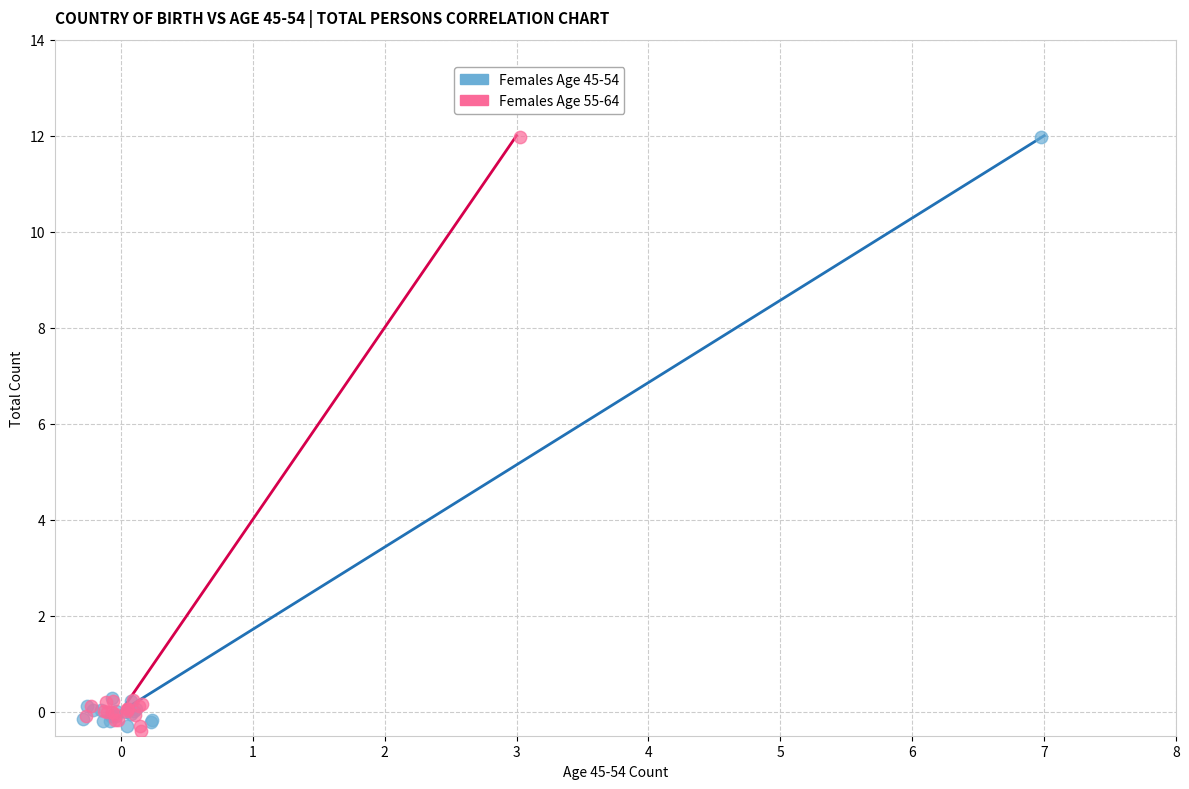

What are all the series names shown in the legend?

Females Age 45-54, Females Age 55-64